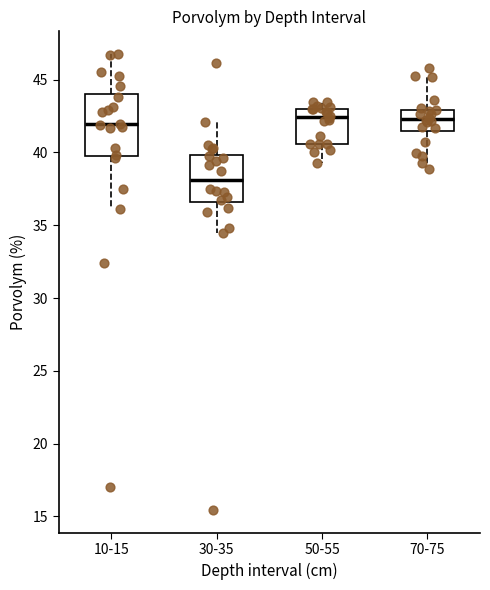

Reading left to right, read every box against the y-axis: the position of its median line, the range the box covers, and the ends of its whiskers. The values are not printed on the chart, so give them approximately, as read against the axis.

10-15: median 42.0, box 40.0 to 44.0, whiskers 36.0 to 46.5
30-35: median 38.0, box 36.5 to 40.0, whiskers 34.5 to 42.0
50-55: median 42.5, box 40.5 to 43.0, whiskers 39.5 to 43.5
70-75: median 42.5, box 41.5 to 43.0, whiskers 39.5 to 45.0